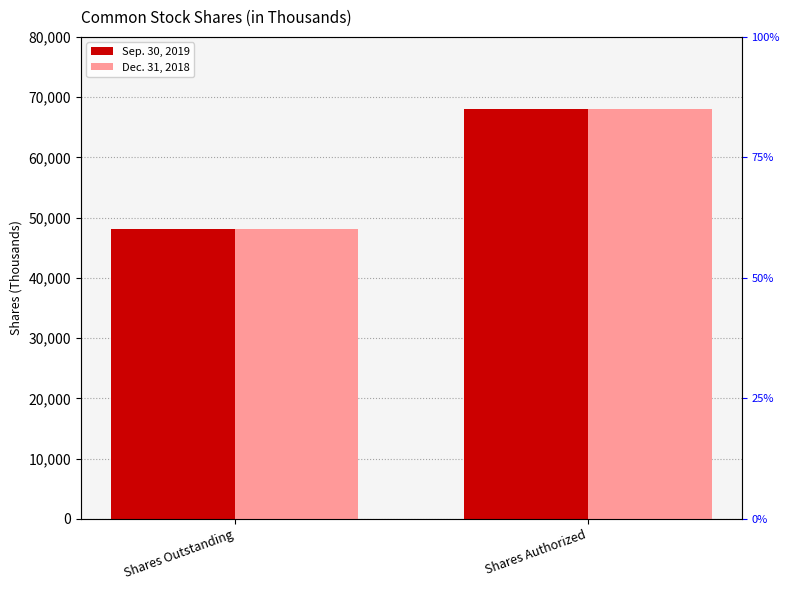

What position from the left is Shares Authorized?

2